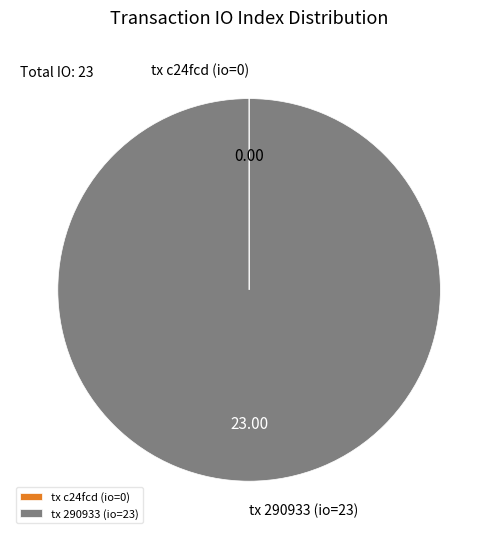

Does any single category account for the majority?

Yes